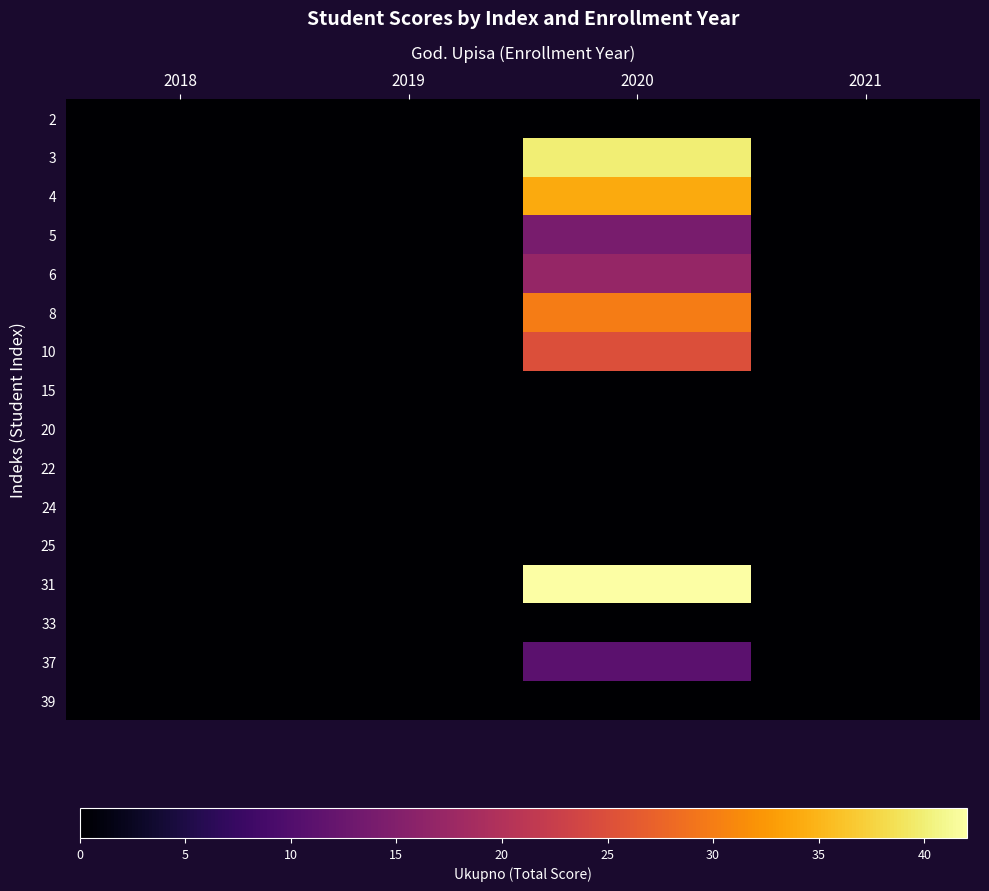

Reading left to right, what are all the values shown in this chart?

2: 2018=0	2019=0	2020=0	2021=0
3: 2018=0	2019=0	2020=40	2021=0
4: 2018=0	2019=0	2020=34	2021=0
5: 2018=0	2019=0	2020=14	2021=0
6: 2018=0	2019=0	2020=17	2021=0
8: 2018=0	2019=0	2020=30	2021=0
10: 2018=0	2019=0	2020=25	2021=0
15: 2018=0	2019=0	2020=0	2021=0
20: 2018=0	2019=0	2020=0	2021=0
22: 2018=0	2019=0	2020=0	2021=0
24: 2018=0	2019=0	2020=0	2021=0
25: 2018=0	2019=0	2020=0	2021=0
31: 2018=0	2019=0	2020=42	2021=0
33: 2018=0	2019=0	2020=0	2021=0
37: 2018=0	2019=0	2020=11	2021=0
39: 2018=0	2019=0	2020=0	2021=0